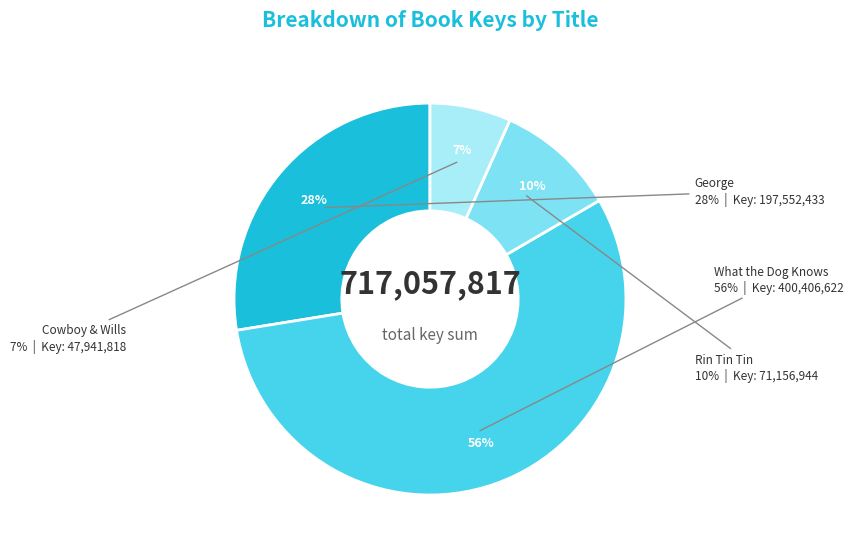

Which category has the smallest portion of the pie?

Cowboy & Wills